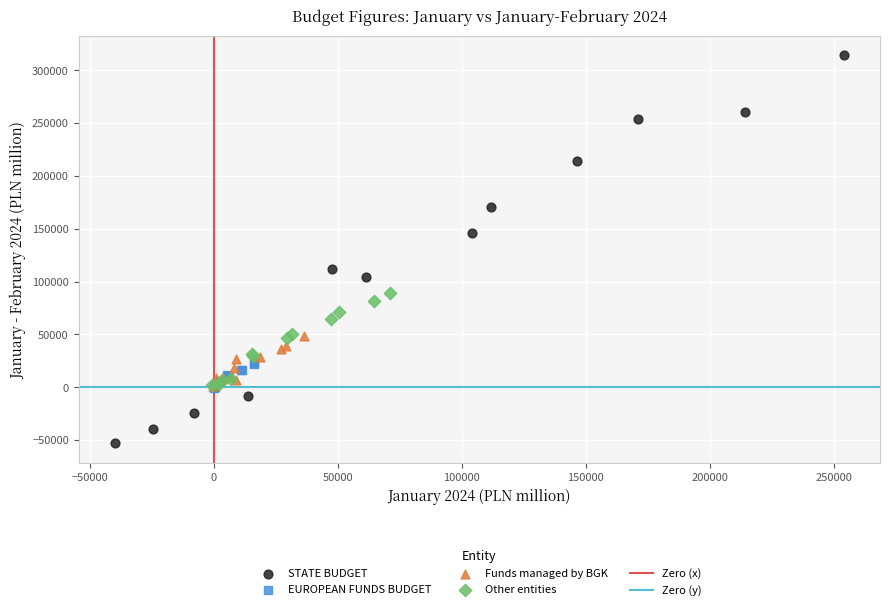

Which series contains the lowest Y value?

STATE BUDGET